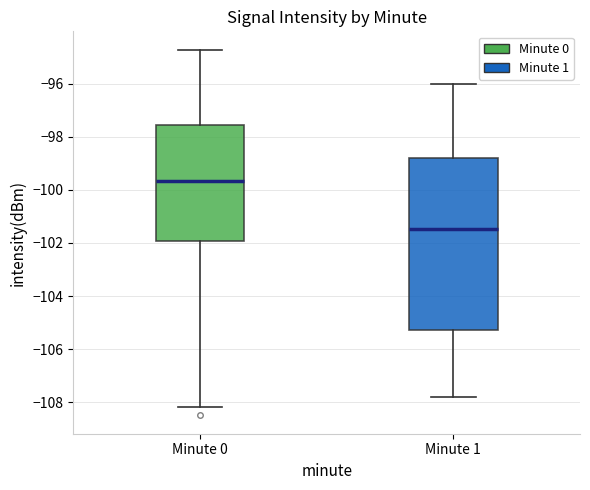

Where is the upper edge of the box for Minute 1 on the y-axis? The values are not printed on the chart, so give them approximately, as read against the axis.

-98.8